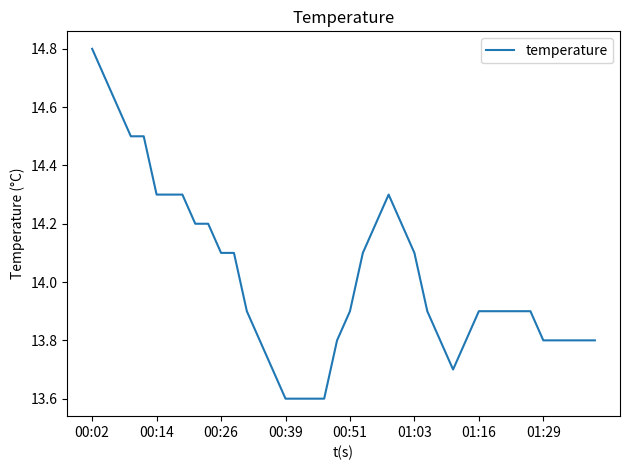

What is the maximum value shown in the chart?

14.8